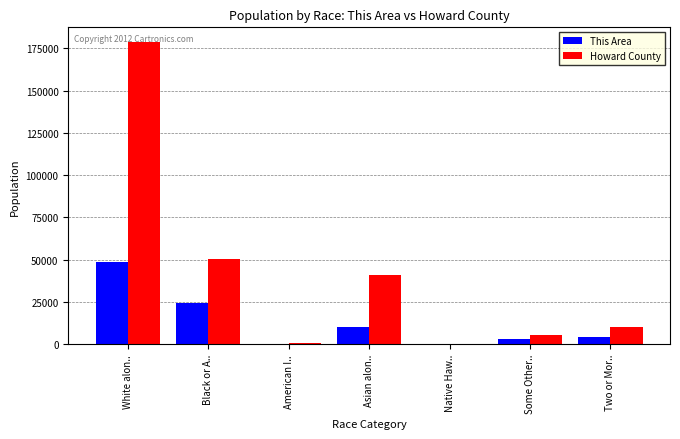

At which category is the sum across all series the highest?

White alon..